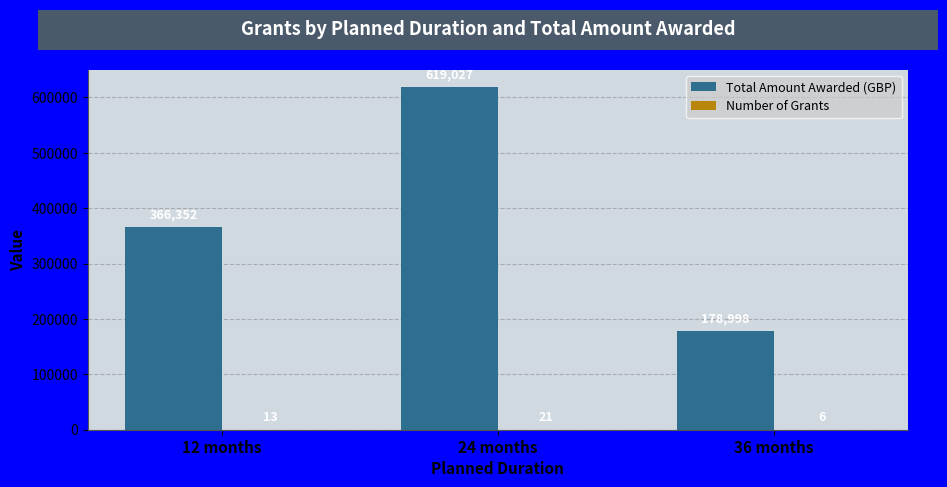

What is the greatest value displayed?

619027